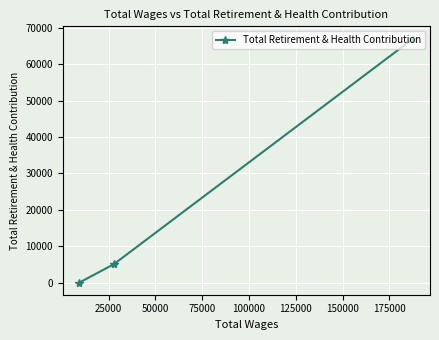

How many data points are less than 5017?

1